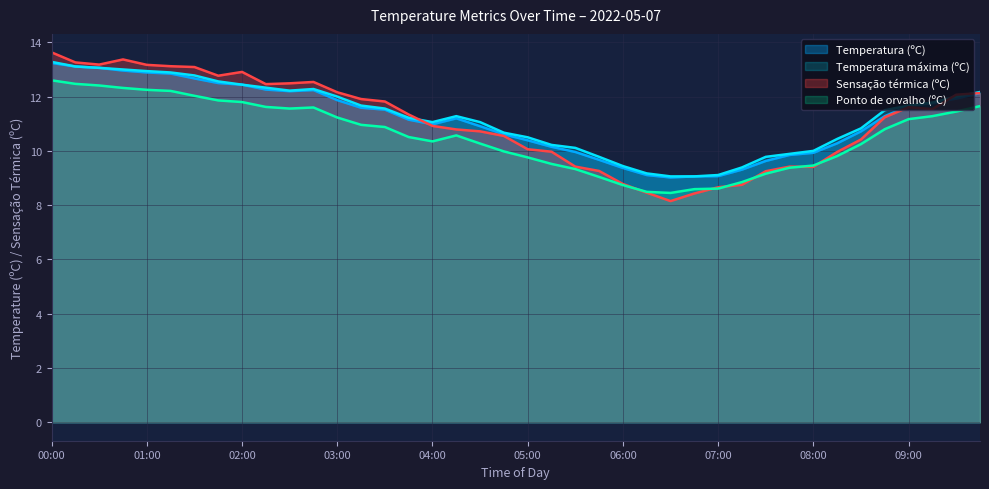

How many values in the Temperatura máxima (ºC) series exceed 11?

24